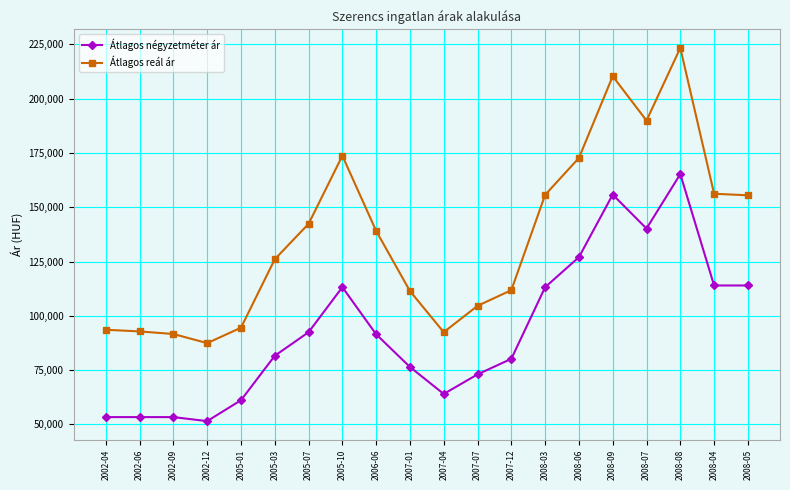

Which category has the highest value across all series?

2008-08